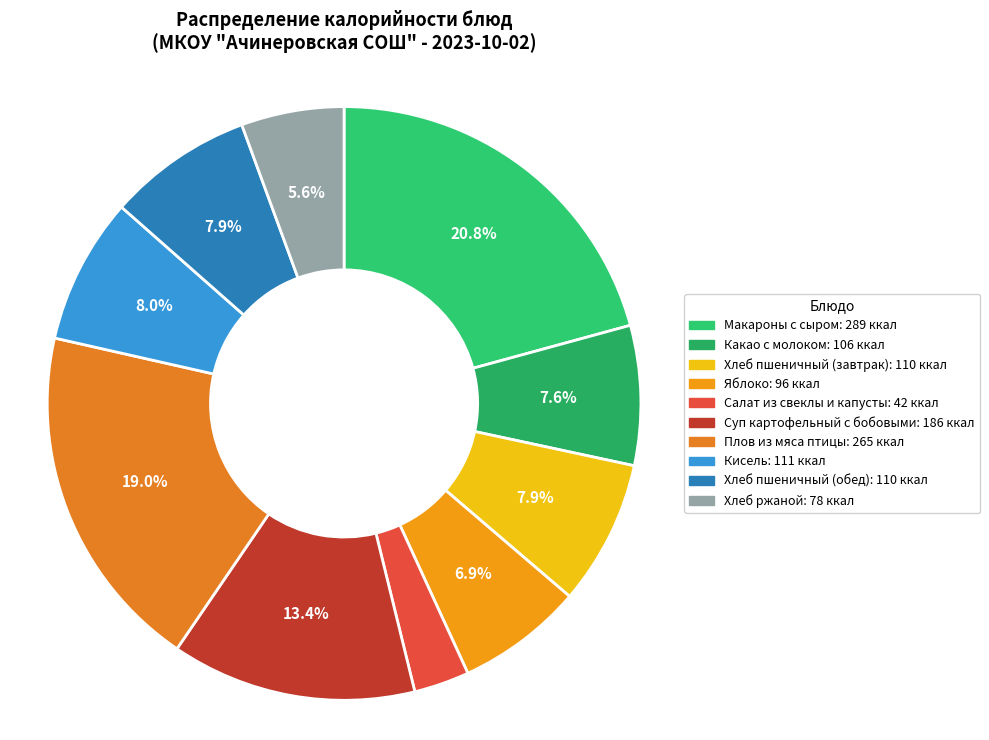

Which slice is the largest?

Макароны с сыром